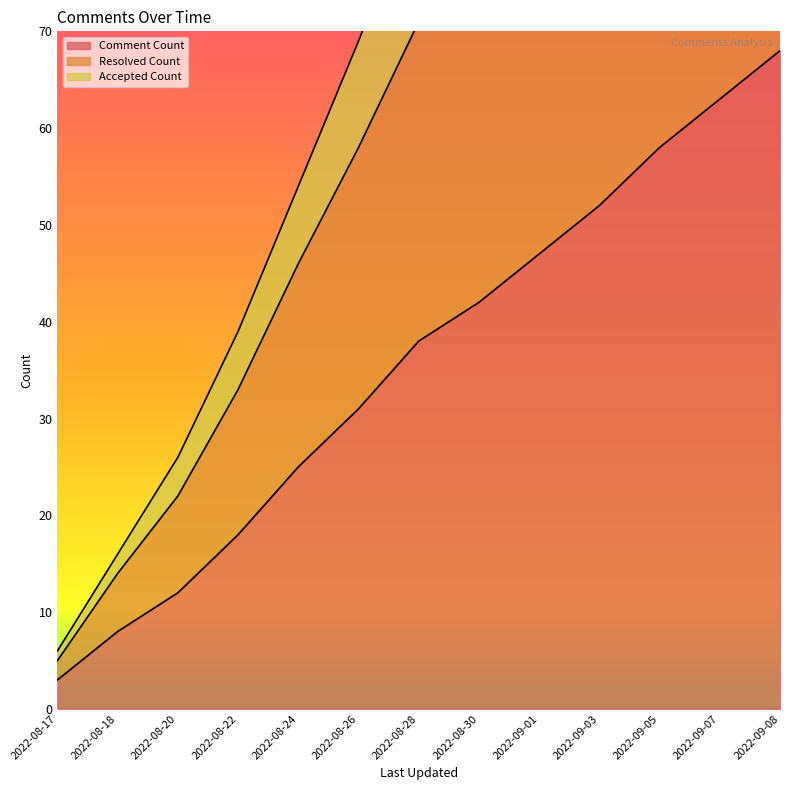

True or false: Comment Count has more than 2 points higher than both neighbors.

False